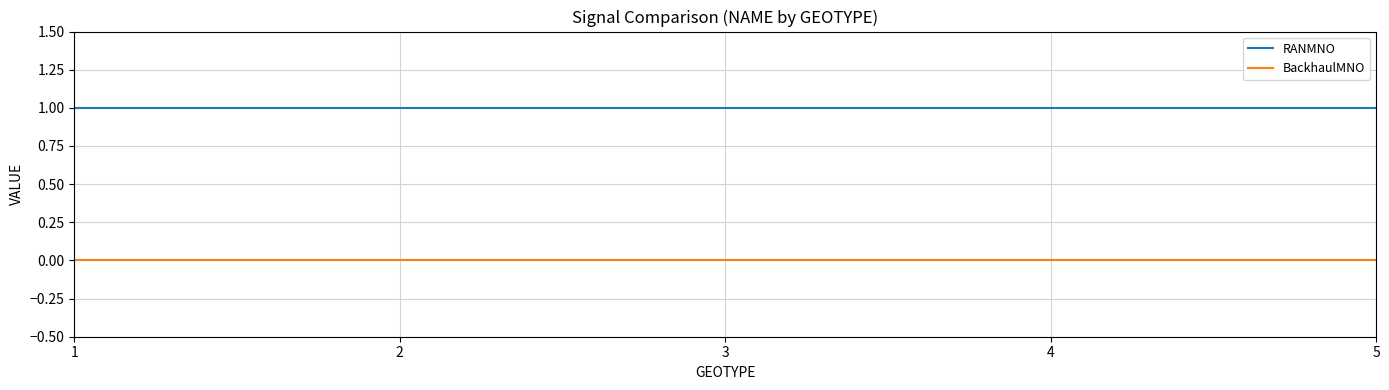

Is the value of BackhaulMNO at 4 greater than the value of RANMNO at 2?

No